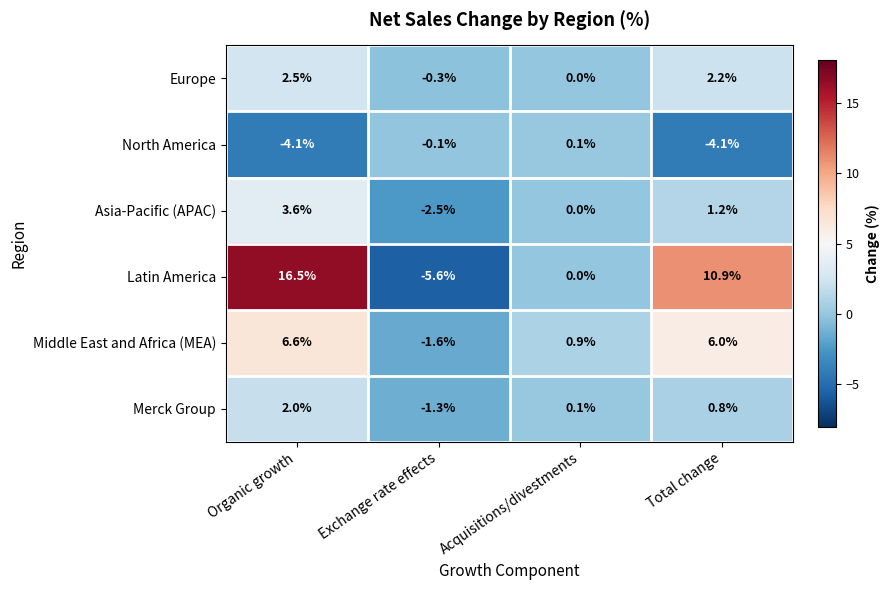

How many values in the Asia-Pacific (APAC) series are below 1?

2